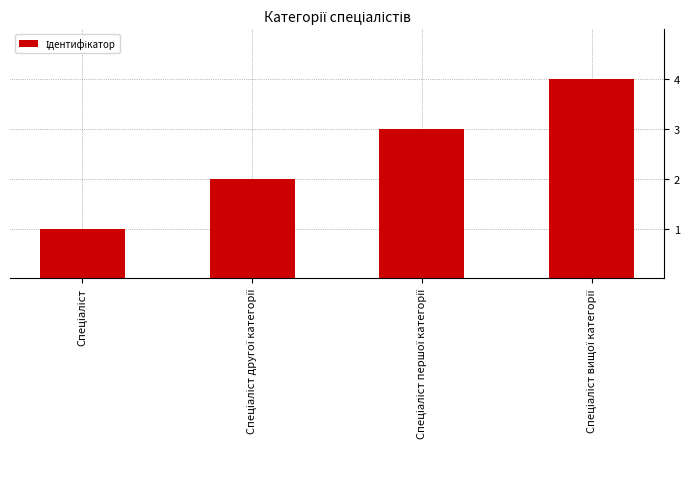

What is the difference between the maximum and minimum values?

3